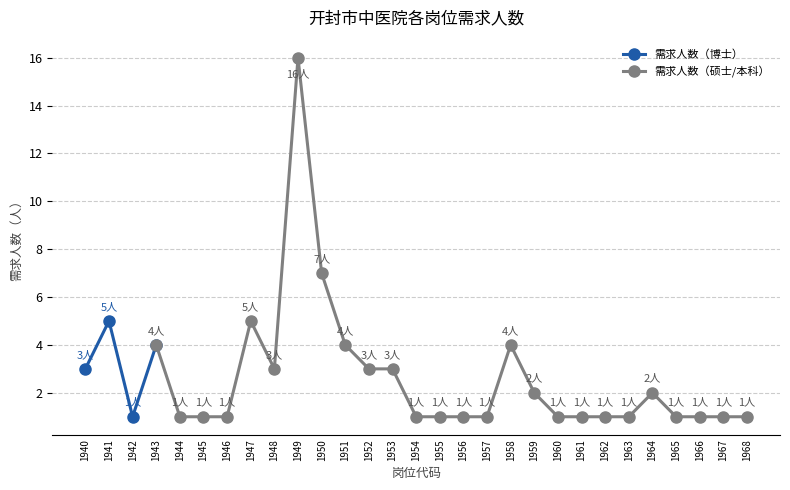

Reading left to right, transcribe all the data shown in this chart.

1940=3	1941=5	1942=1	1943=4	1944=1	1945=1	1946=1	1947=5	1948=3	1949=16	1950=7	1951=4	1952=3	1953=3	1954=1	1955=1	1956=1	1957=1	1958=4	1959=2	1960=1	1961=1	1962=1	1963=1	1964=2	1965=1	1966=1	1967=1	1968=1